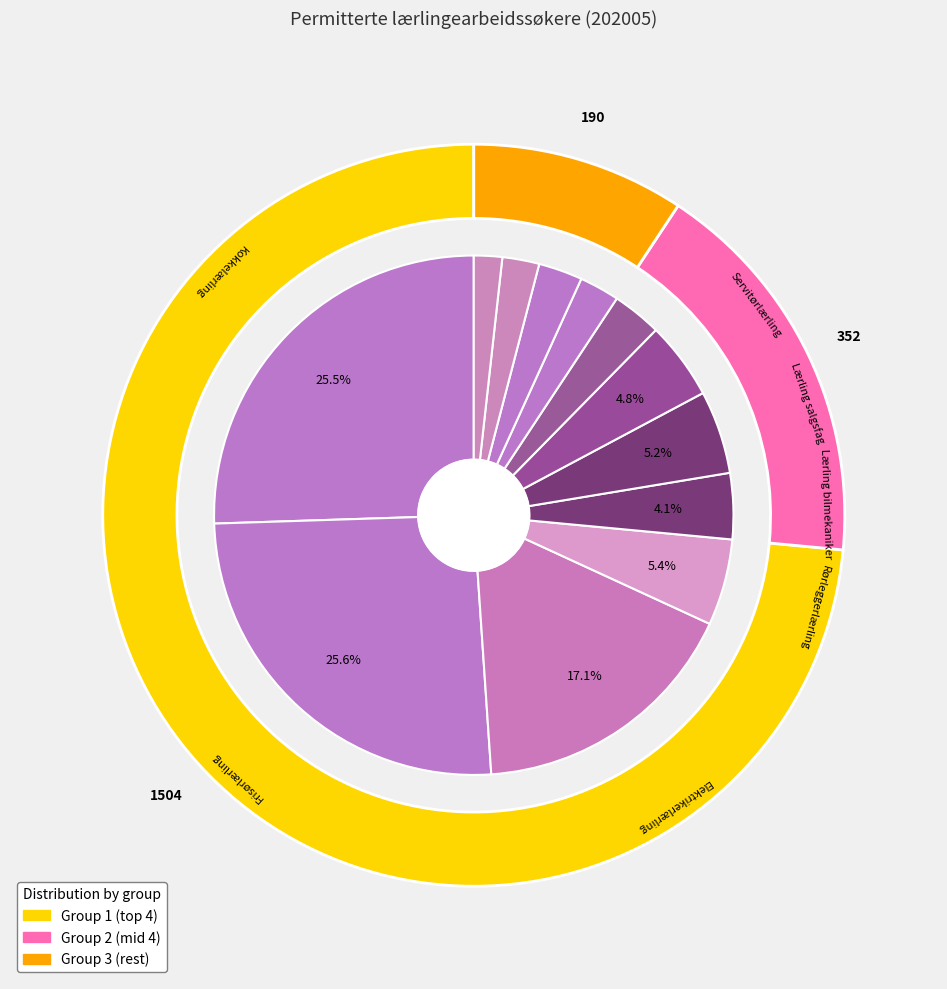

To the nearest percent, what is the difference between the largest and smallest slice percentages?

24%